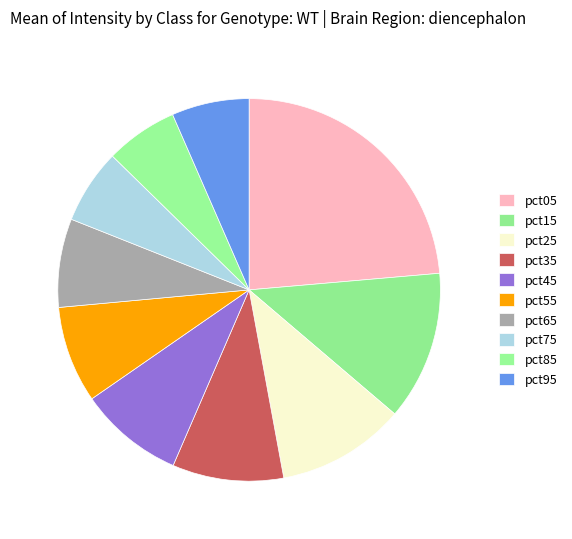

Which slice is the largest?

pct05